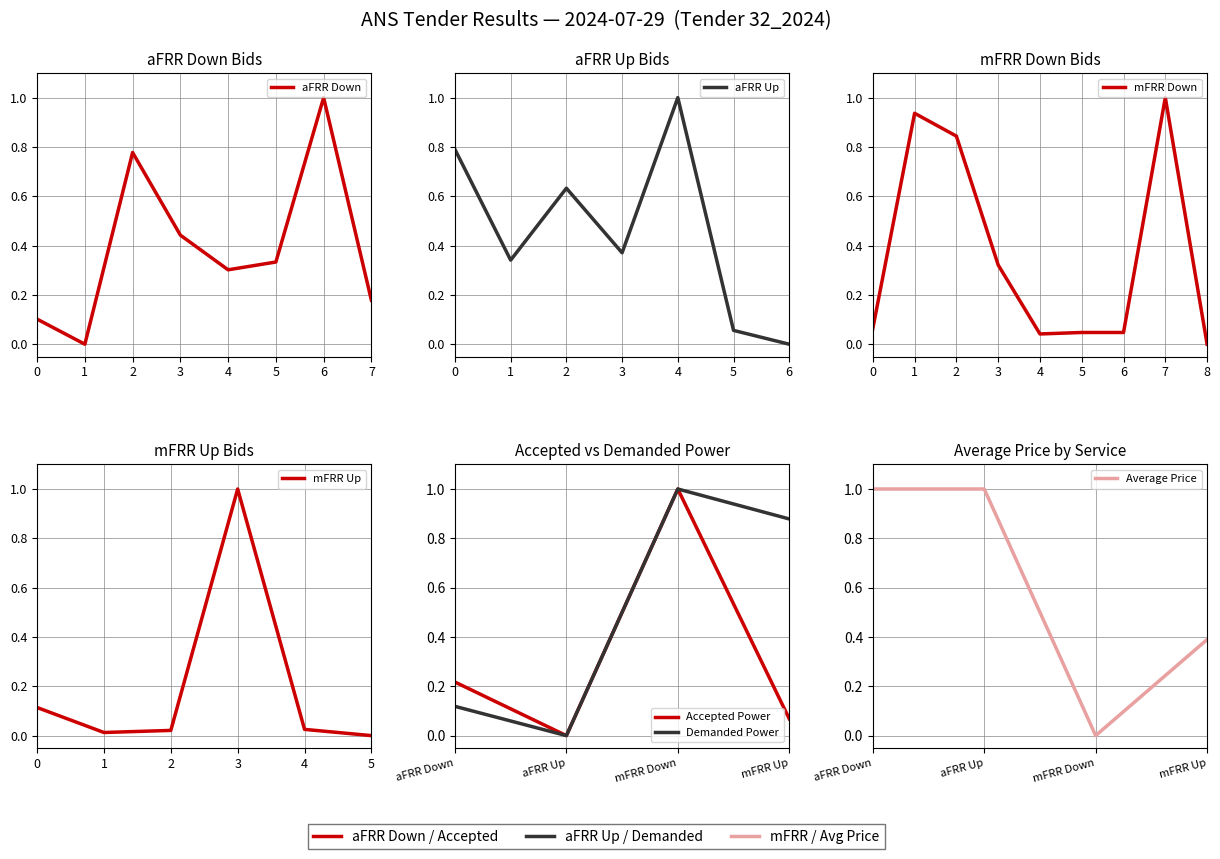

True or false: Demanded Power (scaled) and Accepted Power intersect in this chart.

False